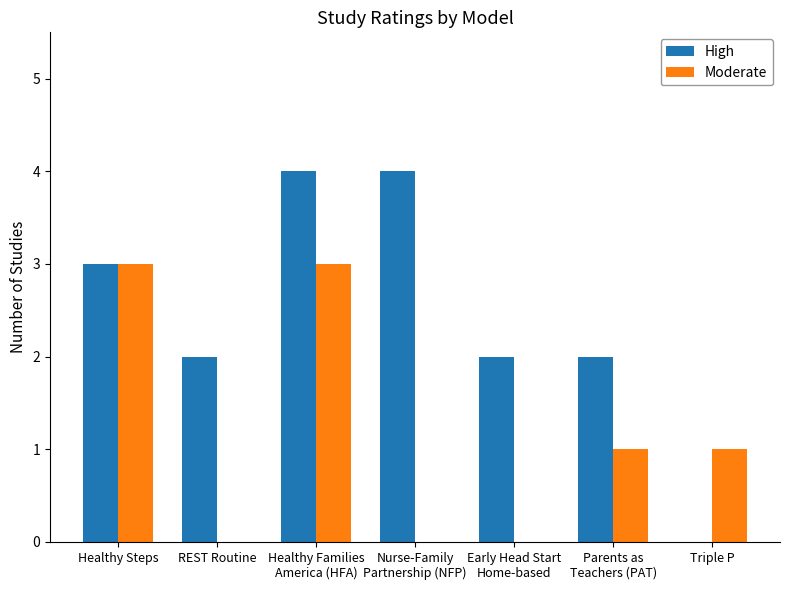

Which series has the largest total across all categories?

High